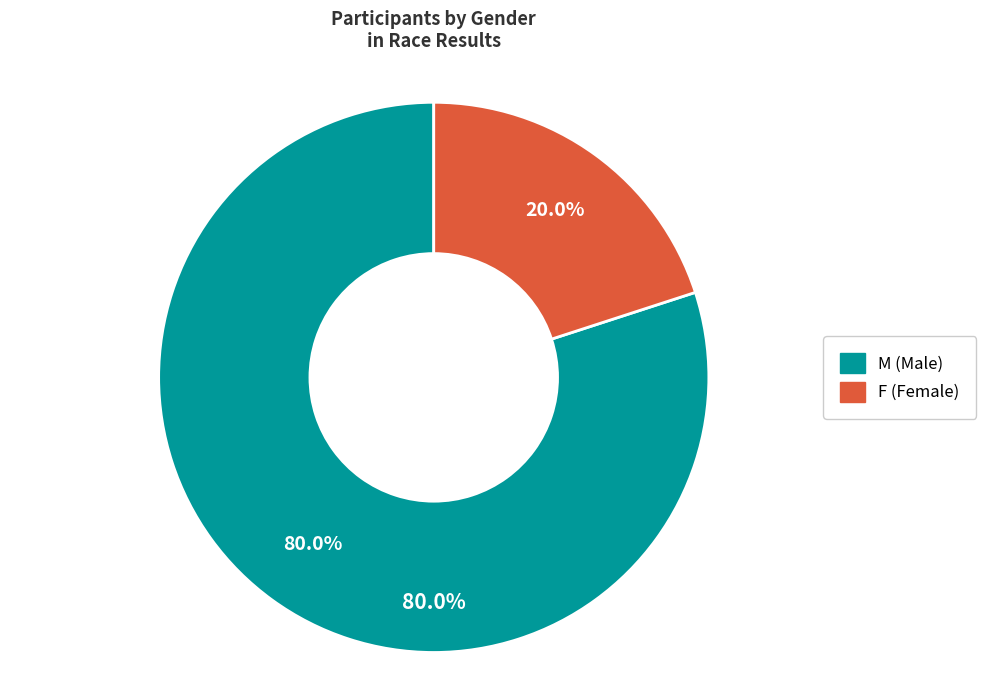

To the nearest percent, what is the combined percentage of M and F?

100%